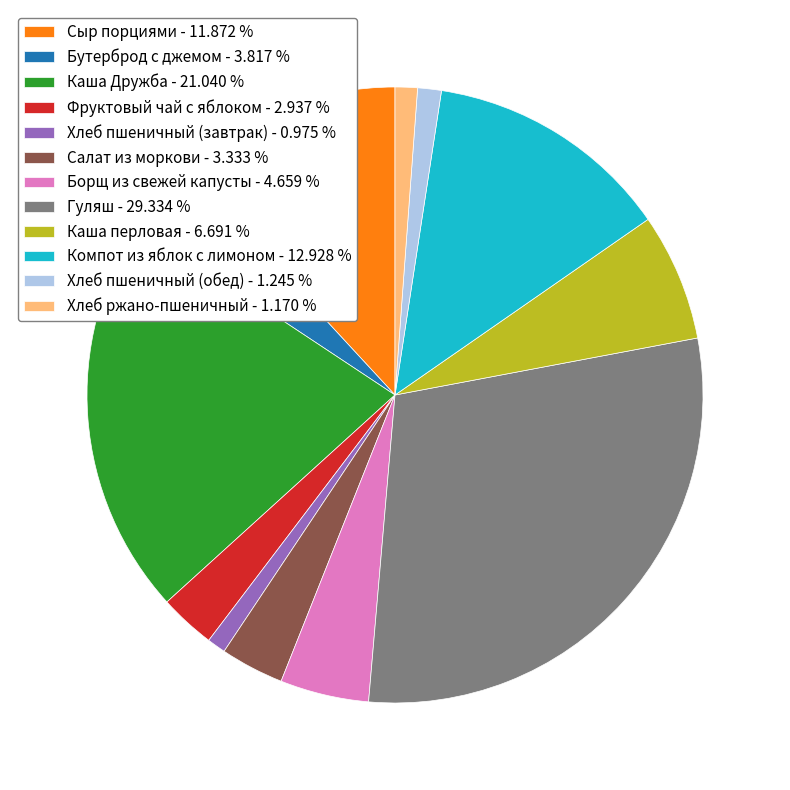

What is the ratio of the value at Салат из моркови to the value at Хлеб пшеничный (завтрак)?

3.4